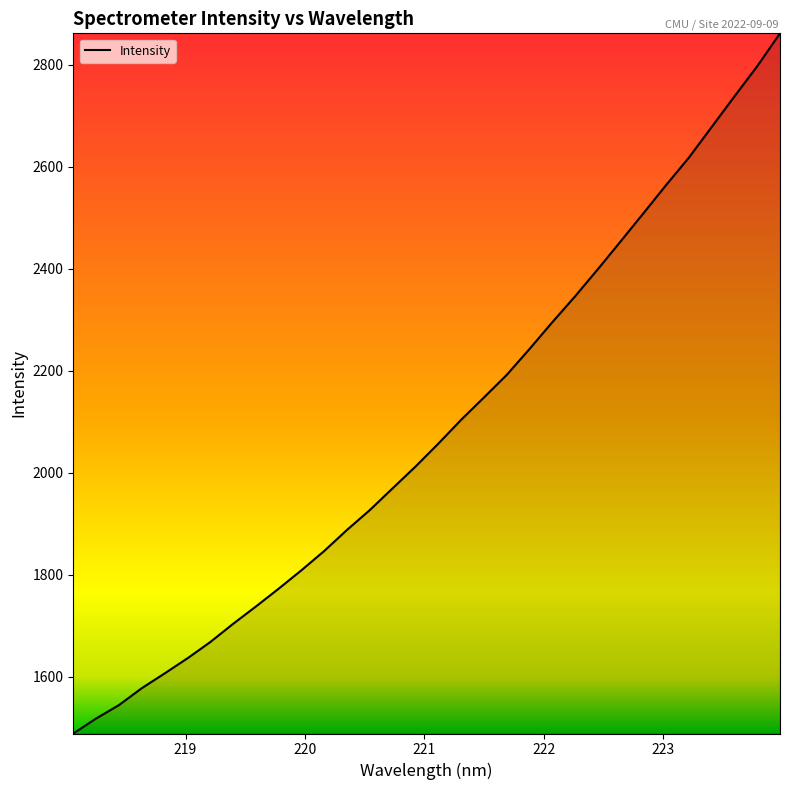

What is the minimum value shown in the chart?

1488.8